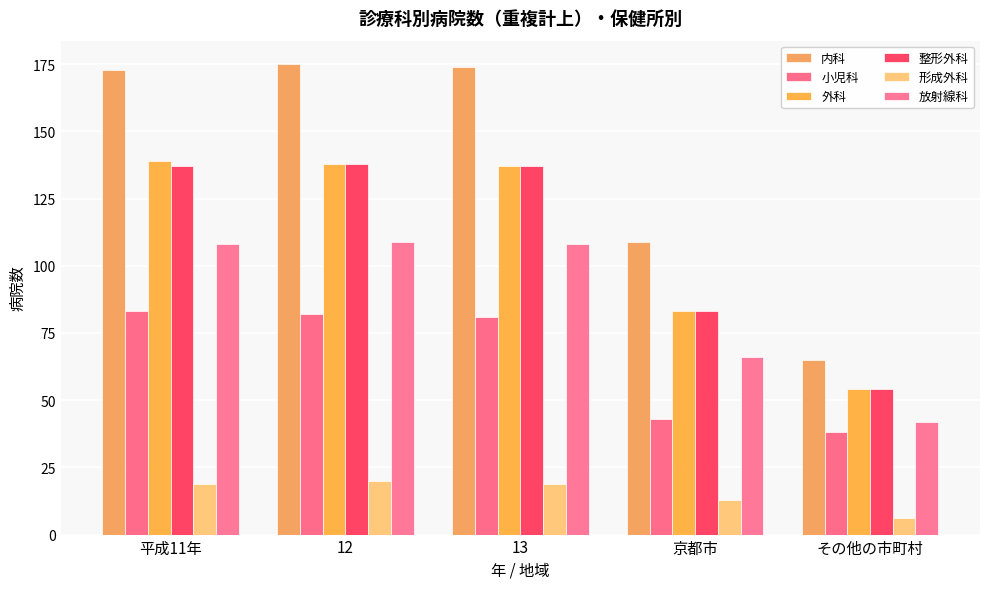

List the labels in order of 整形外科 value, largest first.

12, 平成11年, 13, 京都市, その他の市町村